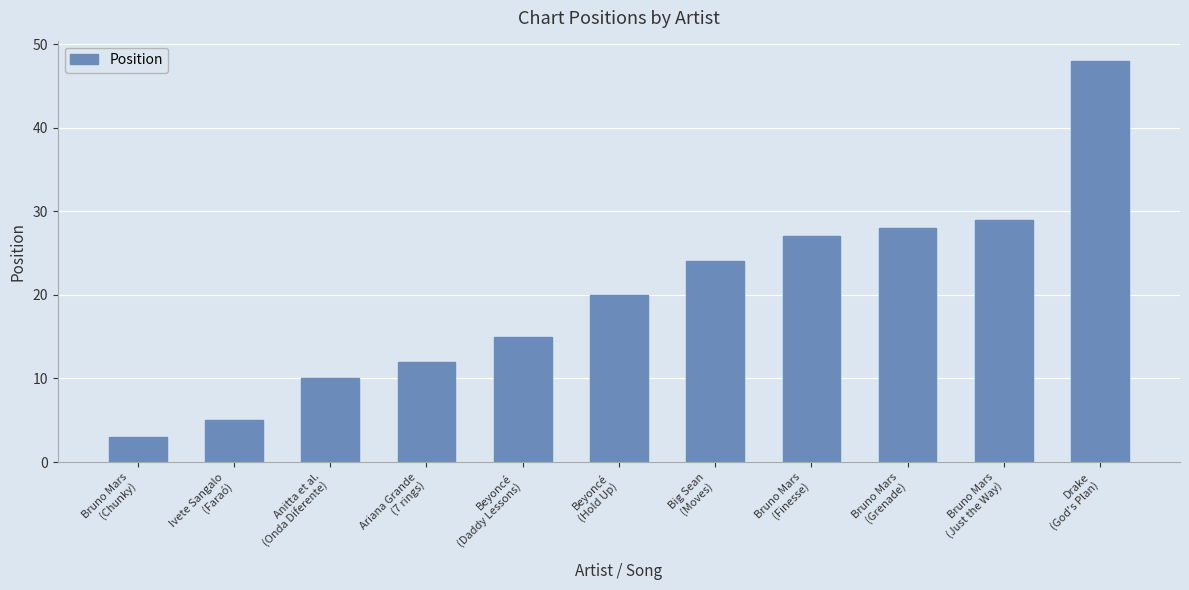

What is the average value?

20